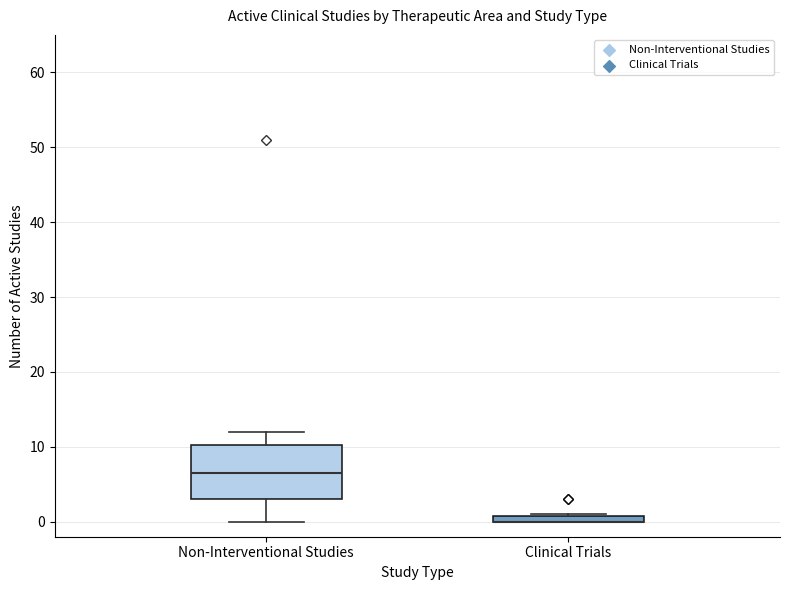

Where is the upper edge of the box for Clinical Trials on the y-axis? The values are not printed on the chart, so give them approximately, as read against the axis.

1